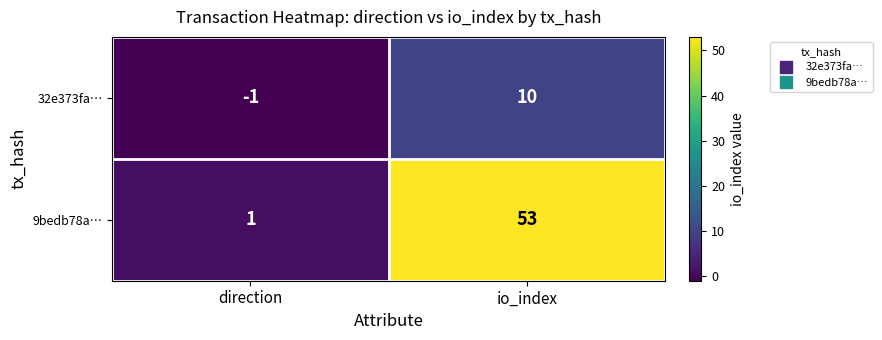

Rank the series by their maximum value, from lowest to highest.

32e373fa…, 9bedb78a…